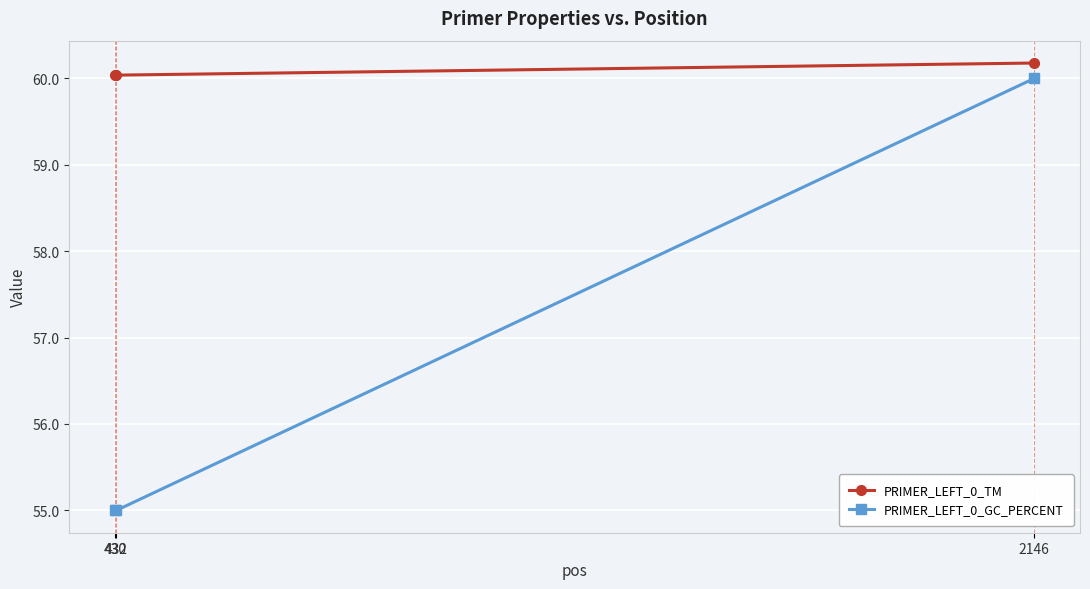

How many lines are shown in the chart?

2